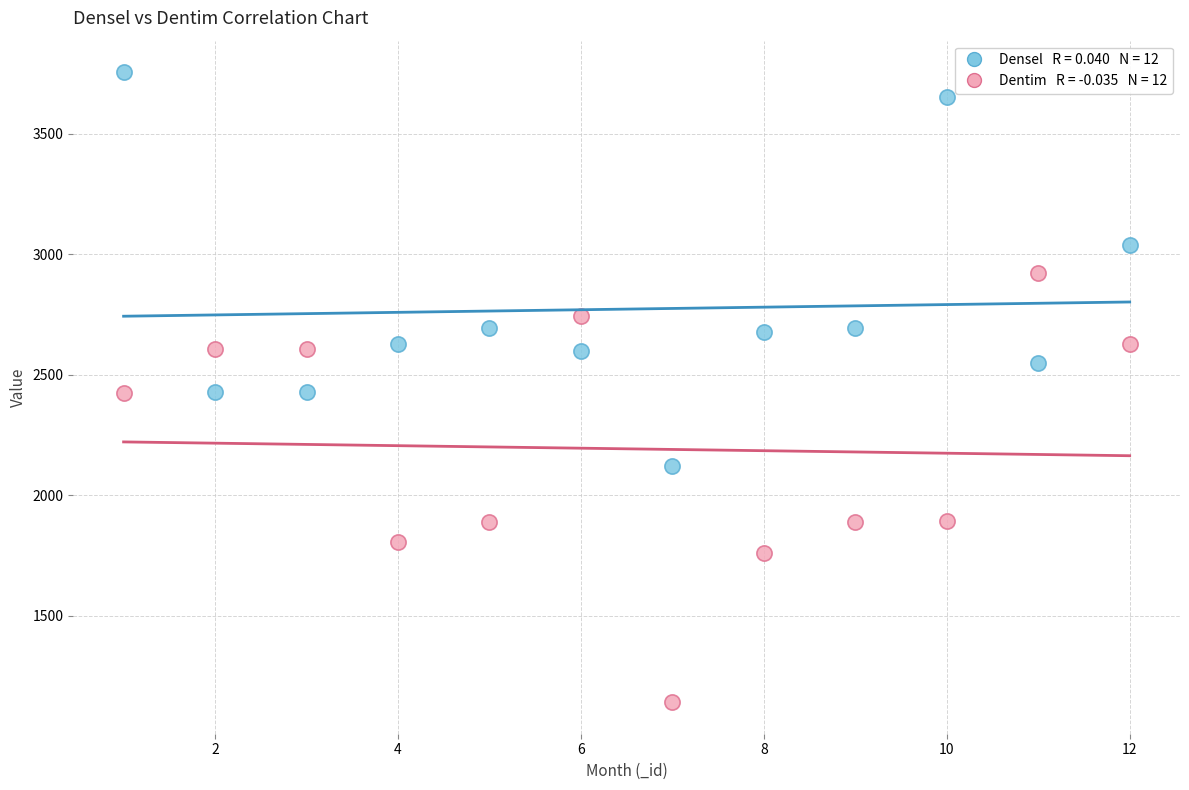

Across all data points, what is the range of X values (max minus min)?

11